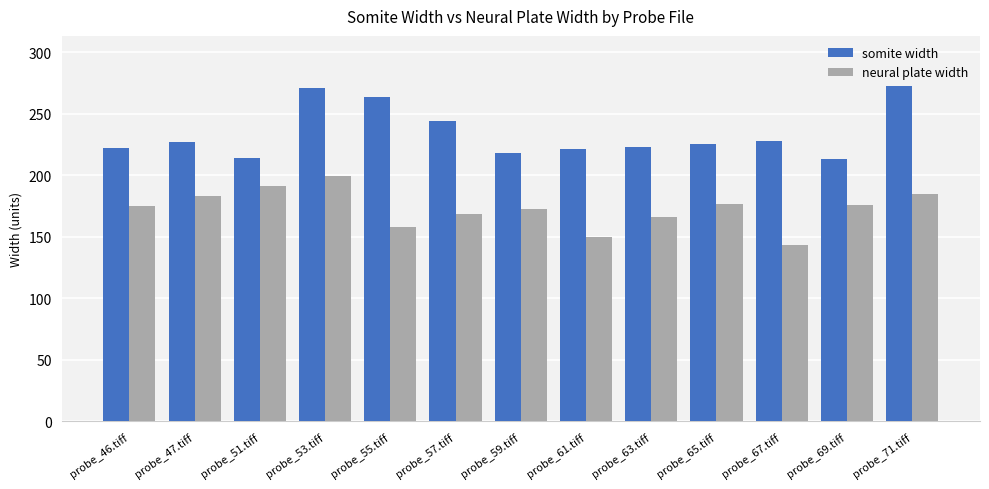

Is it true that somite width equals 356.7 at probe_61.tiff?

False